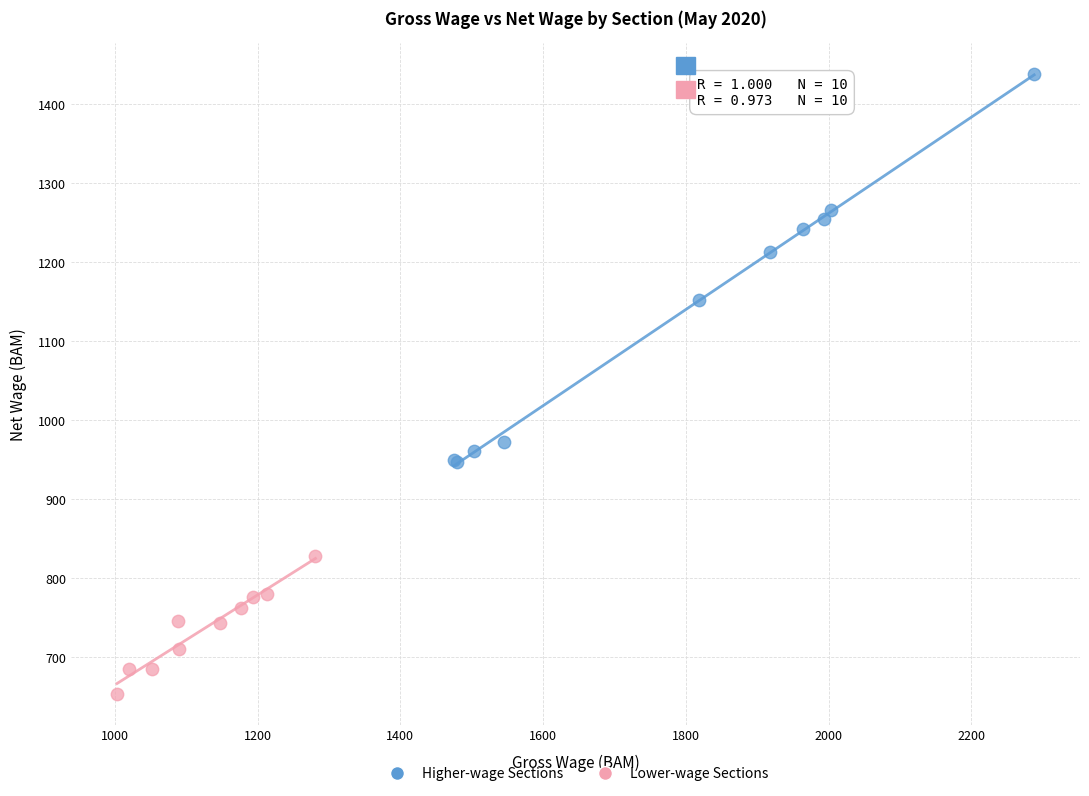

Which series reaches the minimum Y coordinate?

Lower-wage Sections